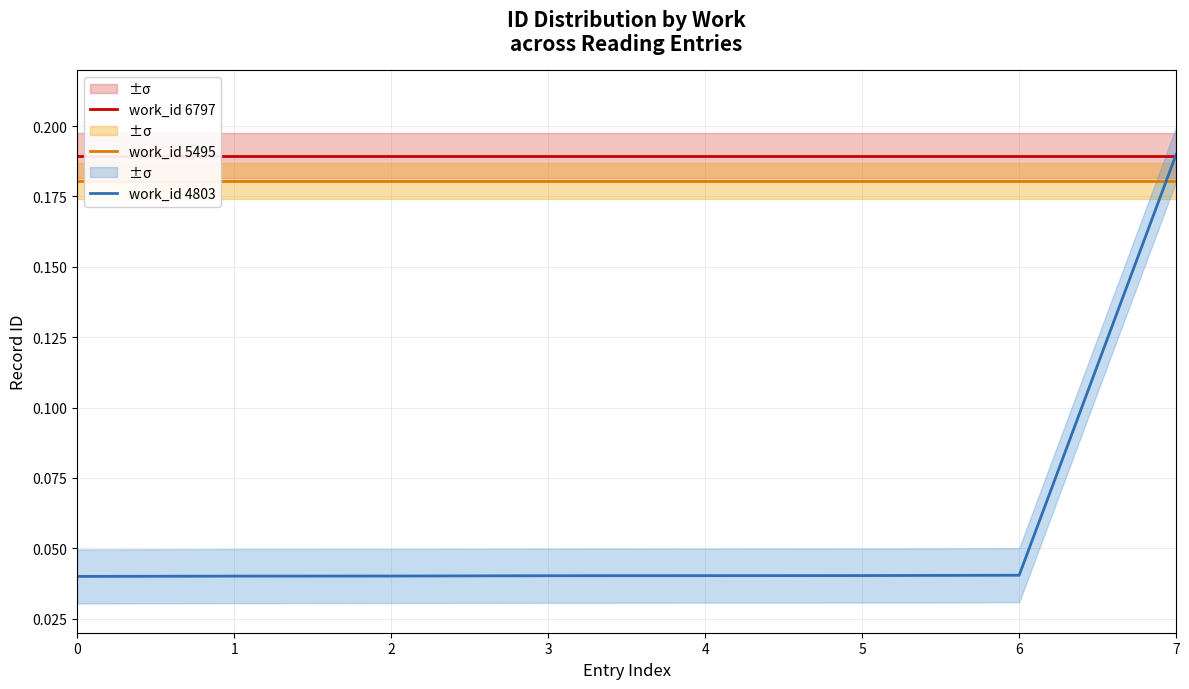

How many lines are shown in the chart?

3